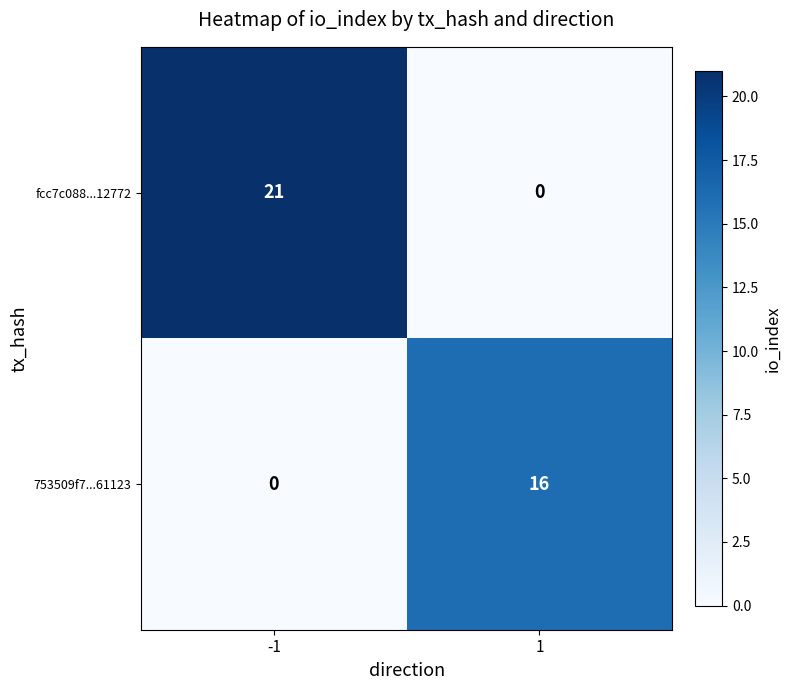

How many distinct data groups are displayed?

2